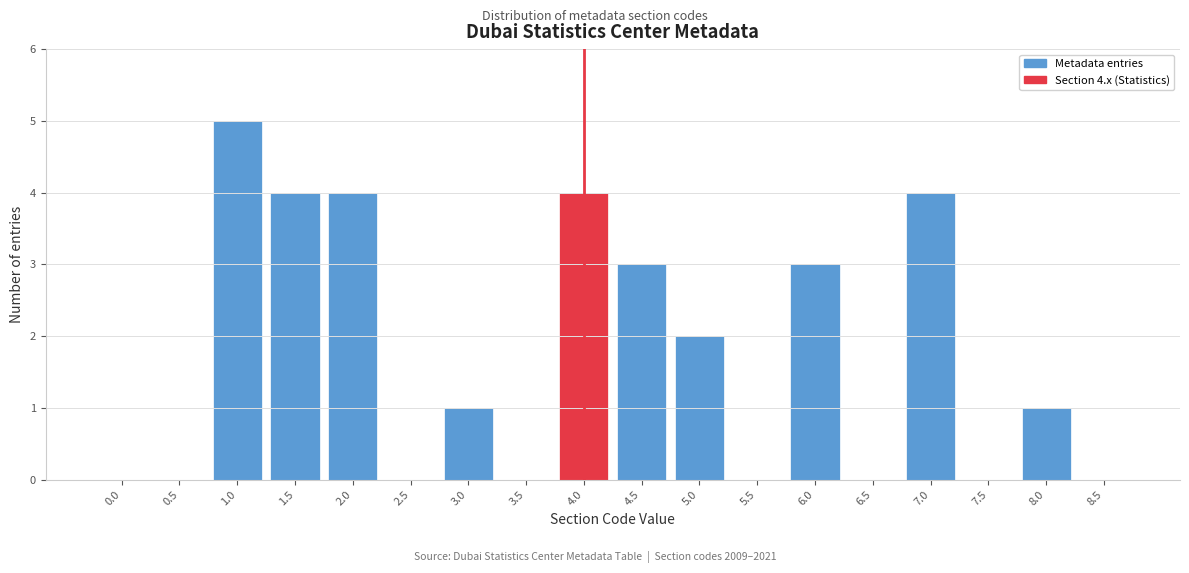

Reading right to left, what are all the values shown in this chart?

8.5=0	8.0=1	7.5=0	7.0=4	6.5=0	6.0=3	5.5=0	5.0=2	4.5=3	4.0=4	3.5=0	3.0=1	2.5=0	2.0=4	1.5=4	1.0=5	0.5=0	0.0=0